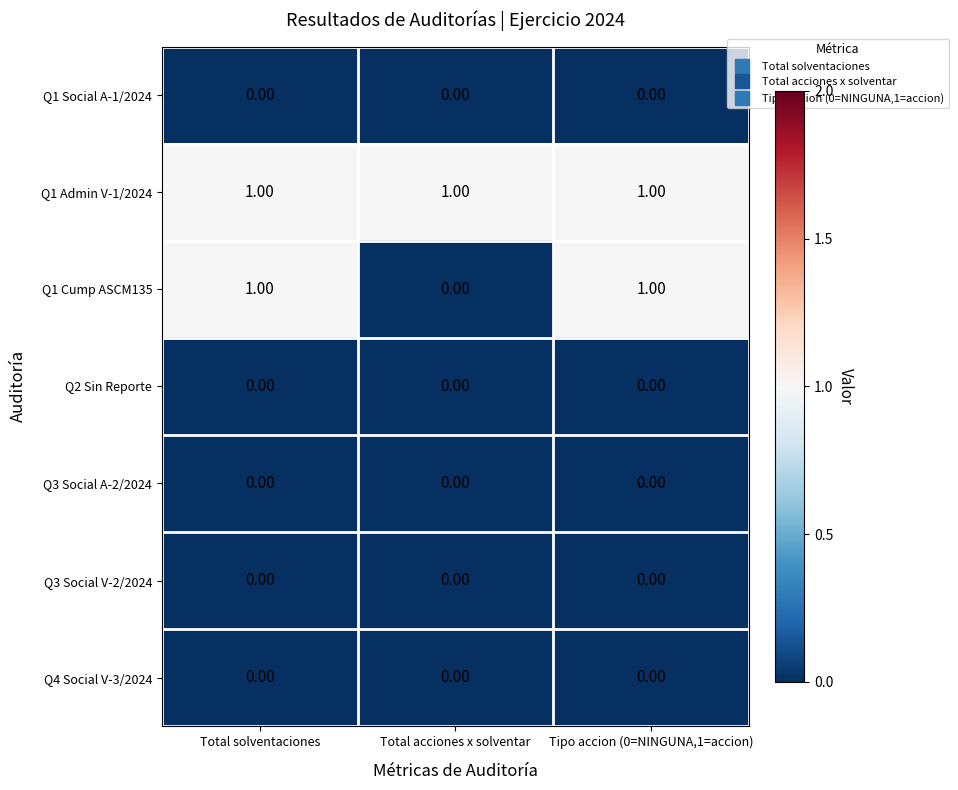

Which series has the largest total across all categories?

Q1 Admin V-1/2024